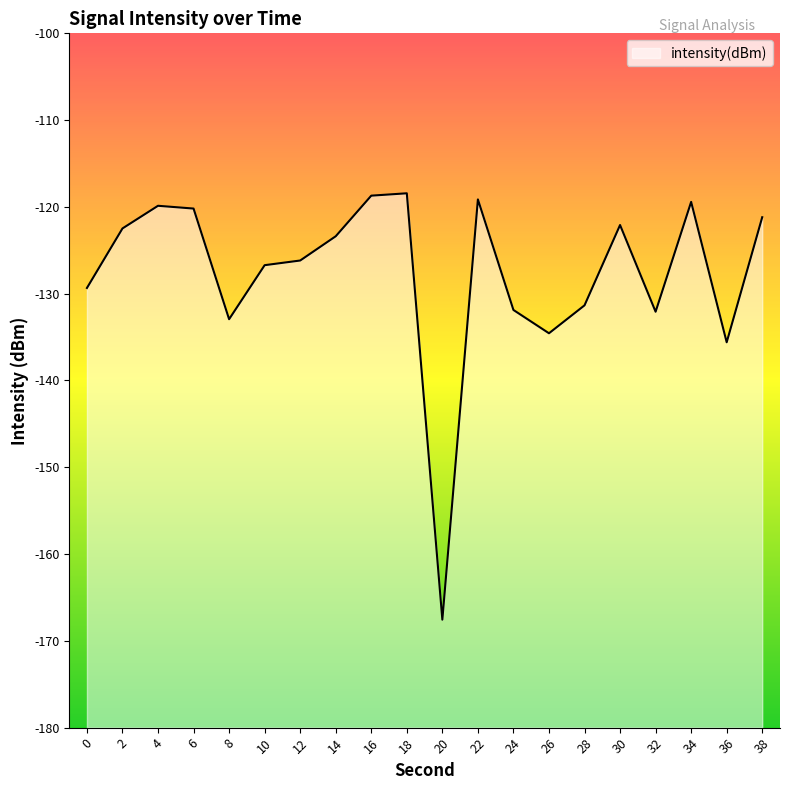

Rank the categories by value from highest to lowest.

18, 16, 22, 34, 4, 6, 38, 30, 2, 14, 12, 10, 0, 28, 24, 32, 8, 26, 36, 20